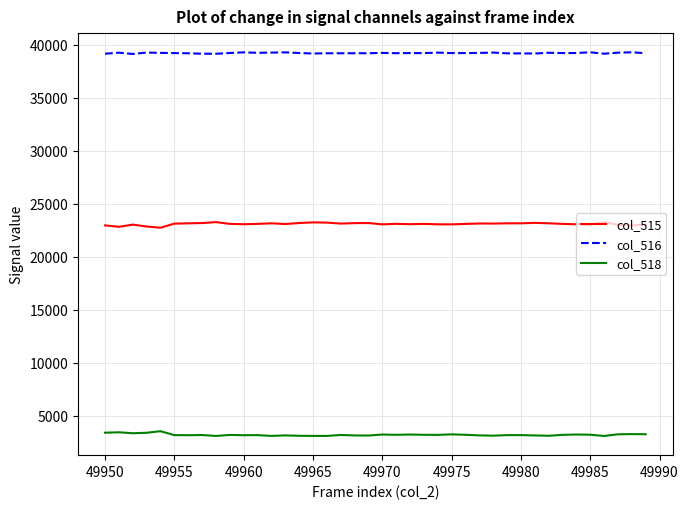

True or false: col_518 and col_516 cross at least once.

False